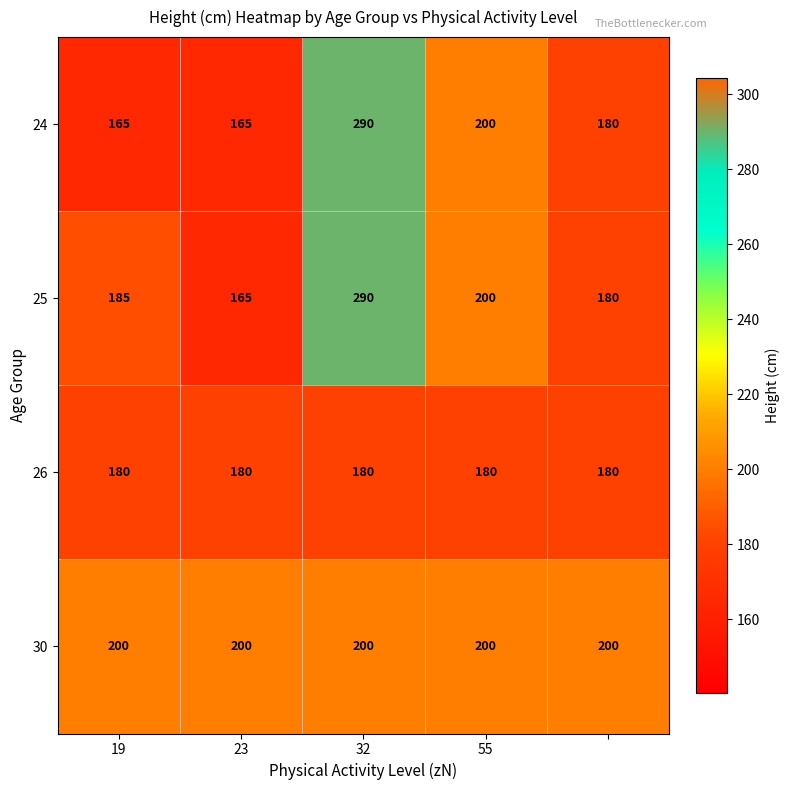

At how many categories does at least one series exceed 196?

5